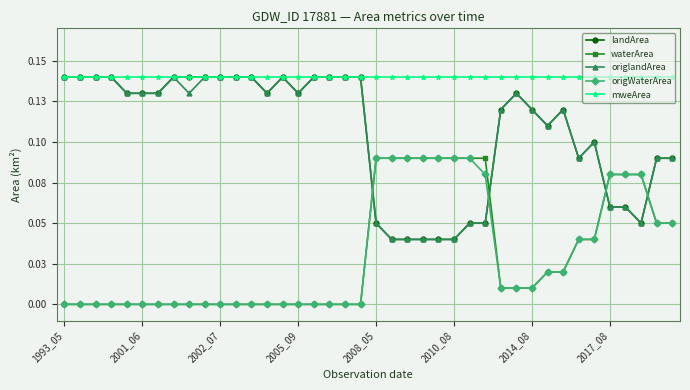

Which series has the widest spread of values?

landArea